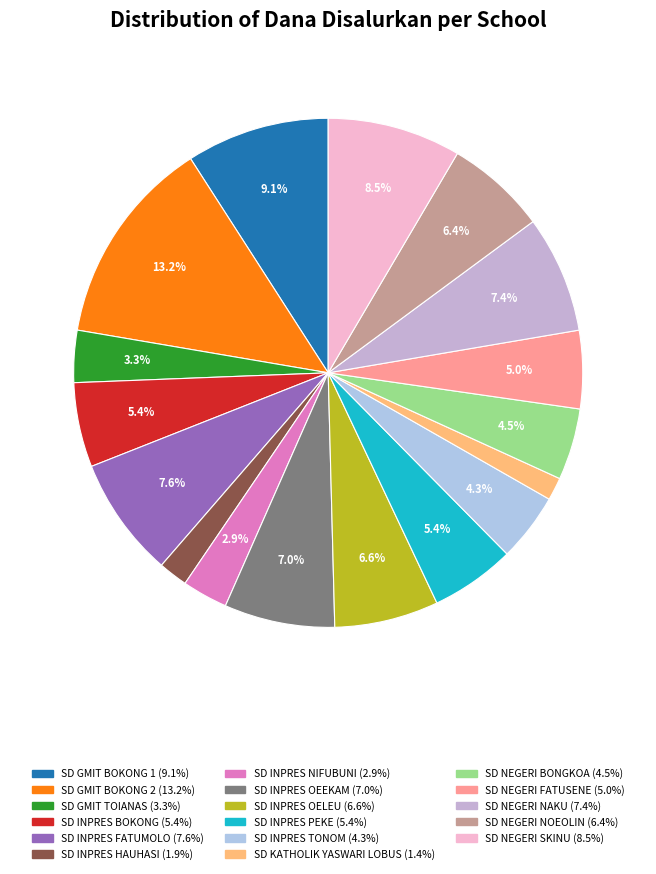

What is the ratio of the value at SD NEGERI NOEOLIN to the value at SD NEGERI FATUSENE?

1.3